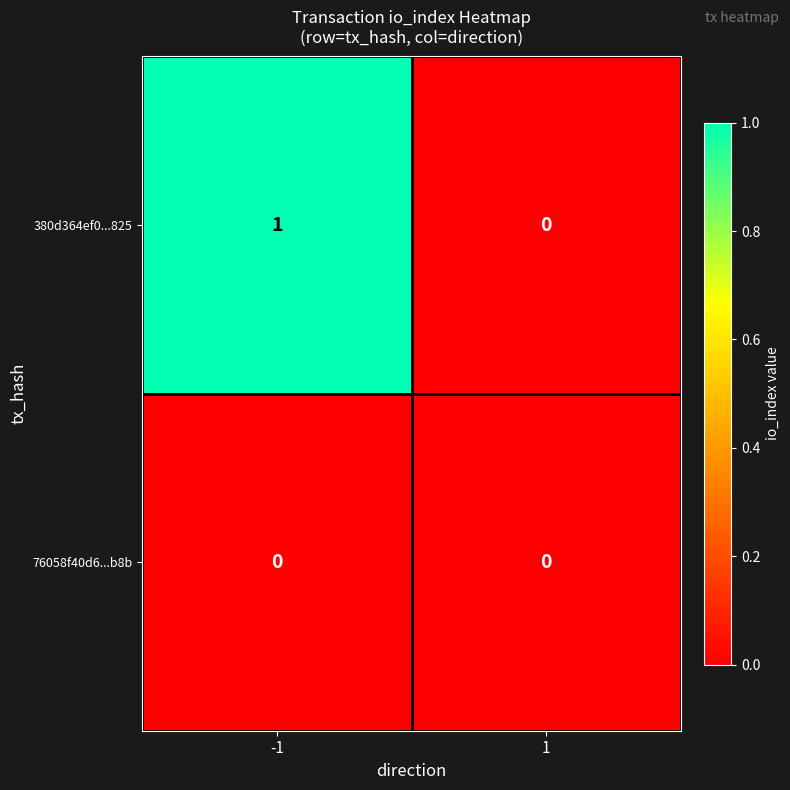

Is it true that 380d364ef0...825 equals 1 at -1?

True